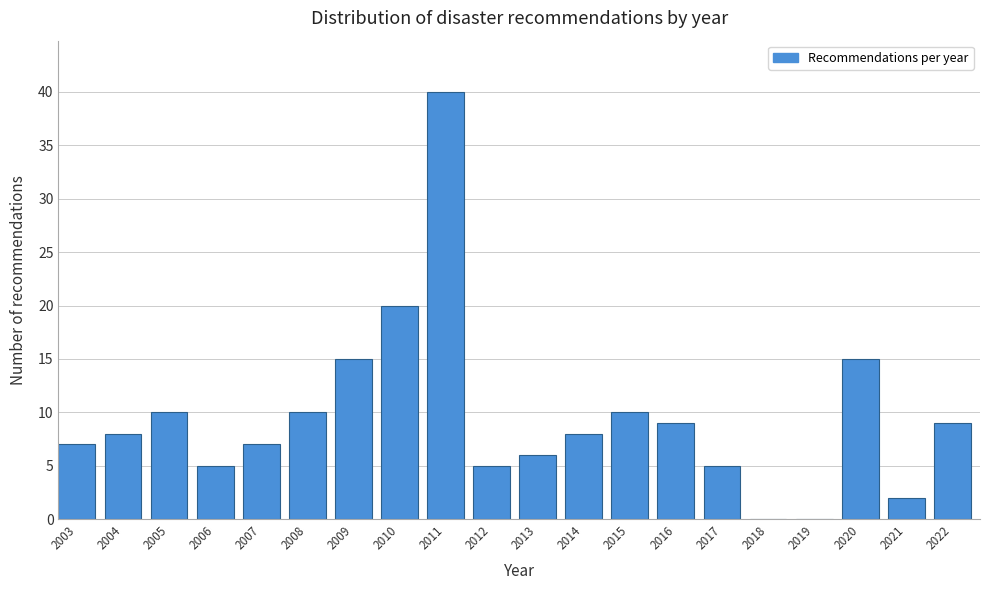

Reading left to right, extract all data points from this chart.

2003=7	2004=8	2005=10	2006=5	2007=7	2008=10	2009=15	2010=20	2011=40	2012=5	2013=6	2014=8	2015=10	2016=9	2017=5	2018=0	2019=0	2020=15	2021=2	2022=9